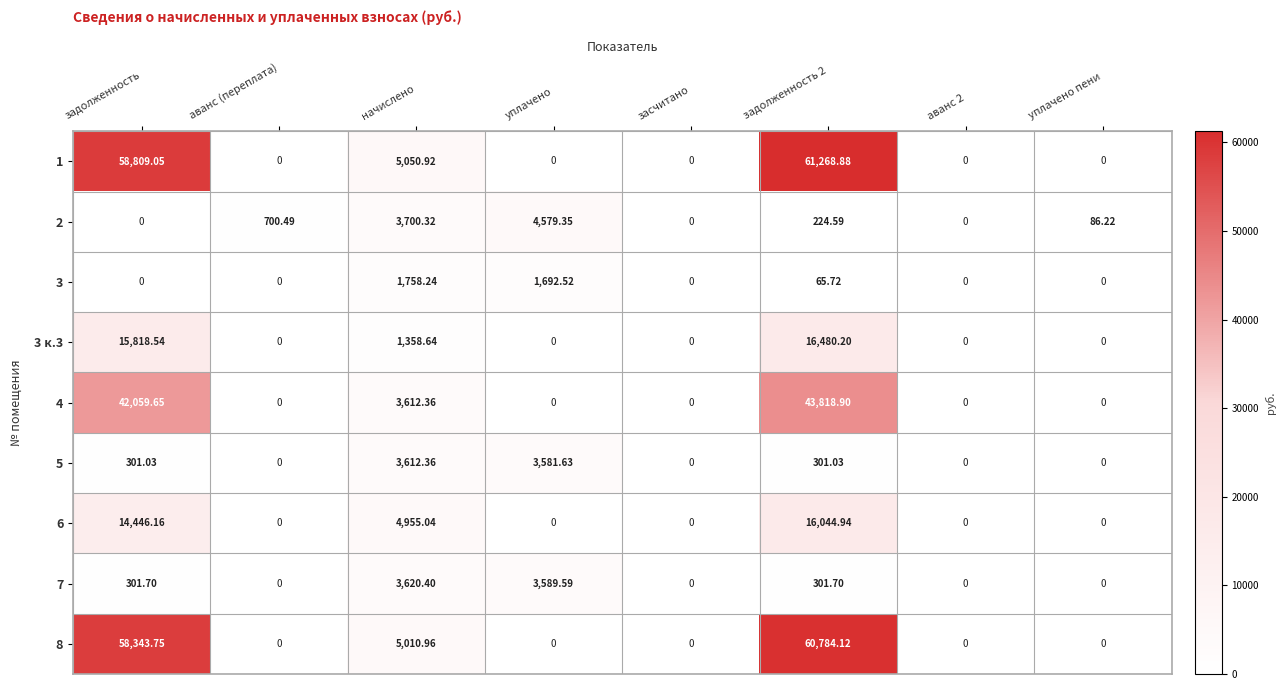

At how many categories does at least one series exceed 60533?

1